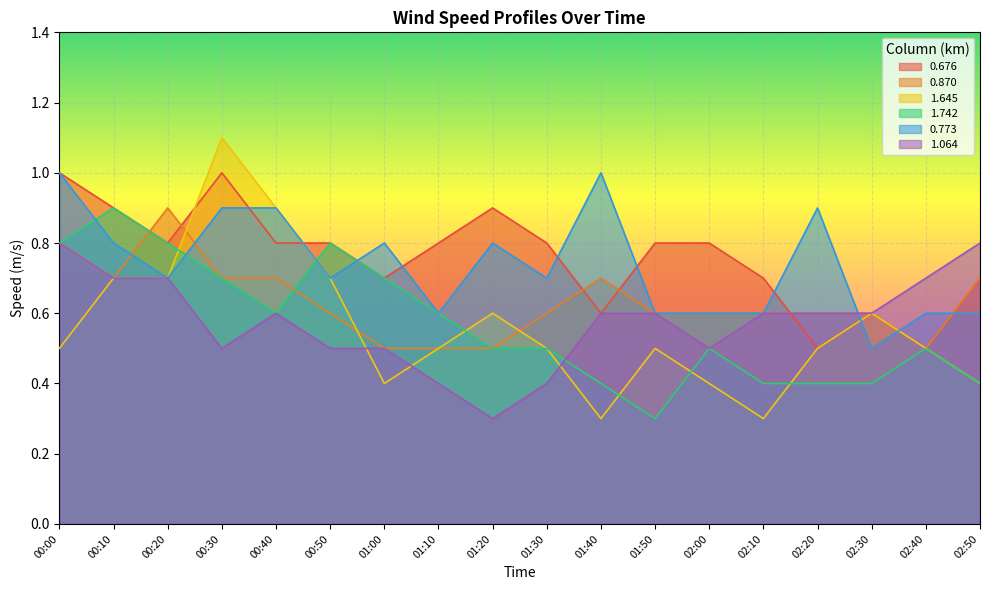

What are all the series names shown in the legend?

0.676, 0.870, 1.645, 1.742, 0.773, 1.064